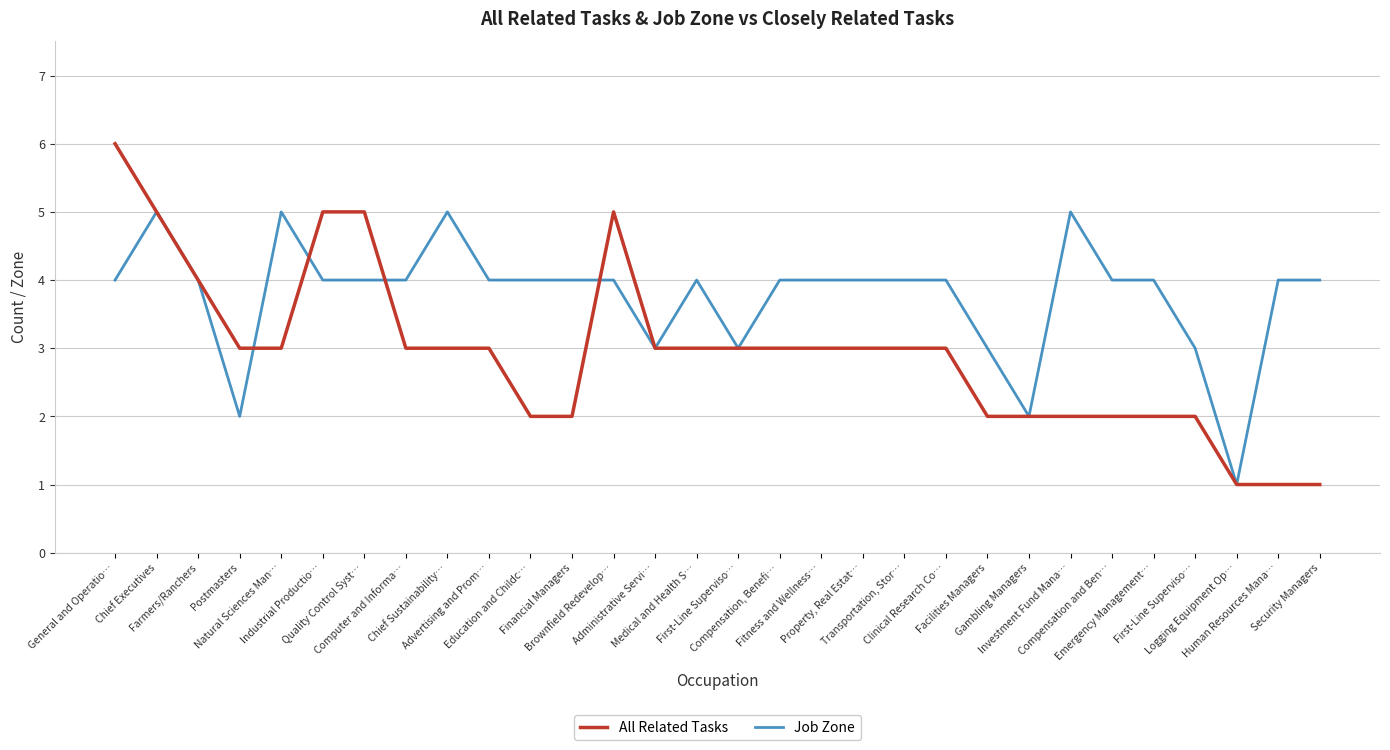

What is the sum of the All Related Tasks values at Industrial Productio… and Security Managers?

6